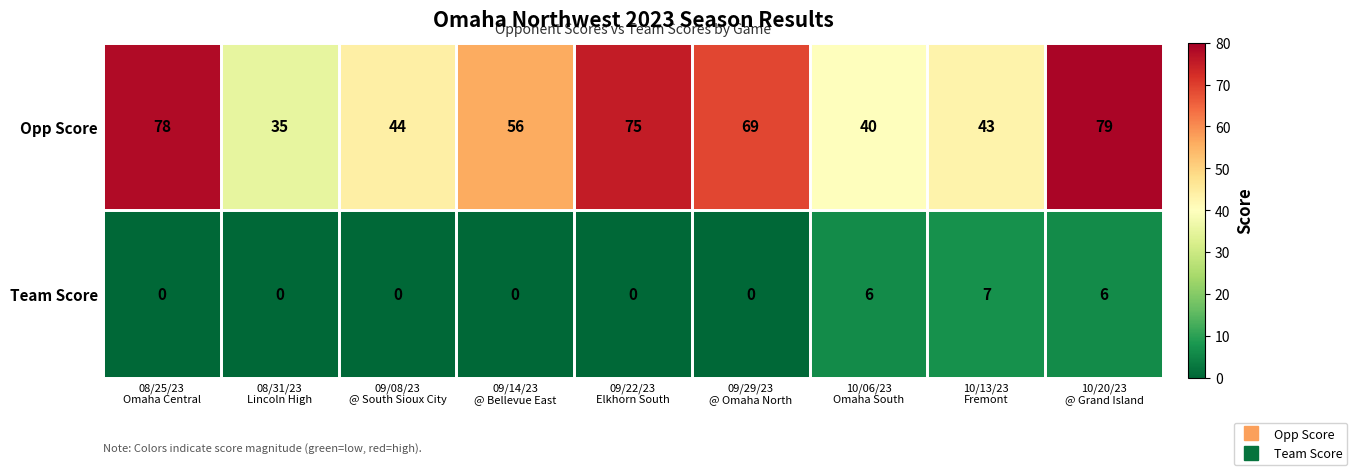

Which series has the largest total across all categories?

Opp Score